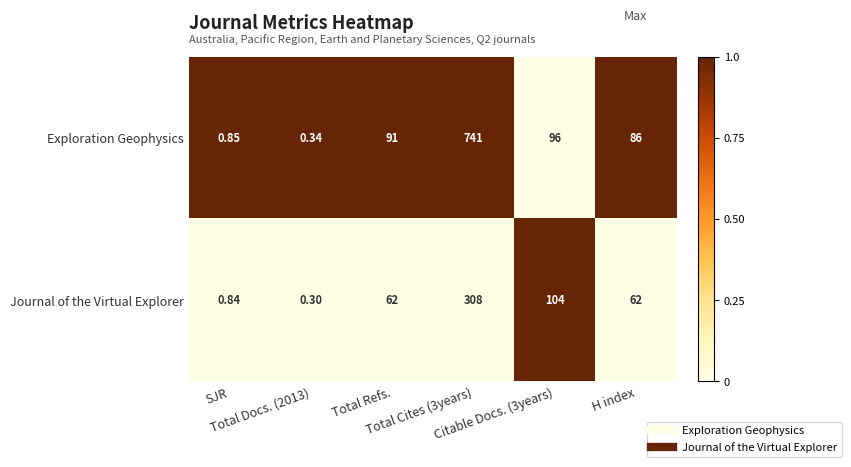

What is the difference between the highest and lowest values at H index?

24.0